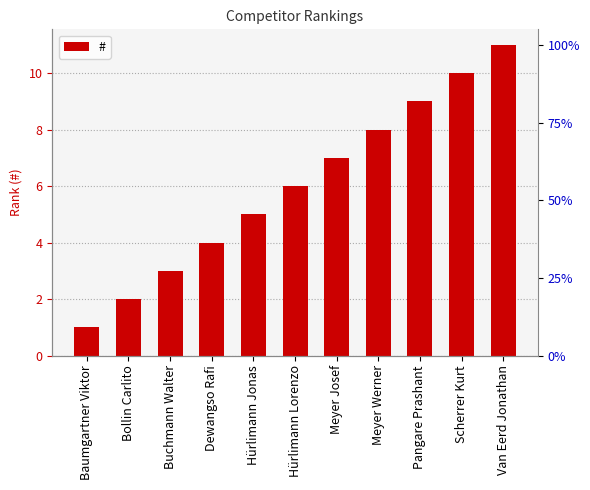

How many values exceed 6?

5